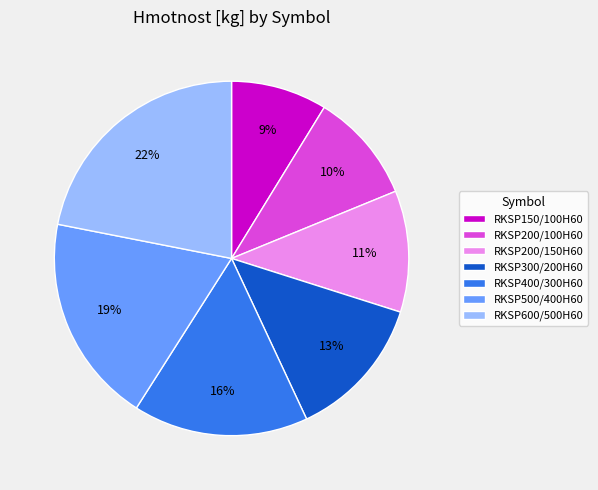

Rank the categories by value from lowest to highest.

RKSP150/100H60, RKSP200/100H60, RKSP200/150H60, RKSP300/200H60, RKSP400/300H60, RKSP500/400H60, RKSP600/500H60